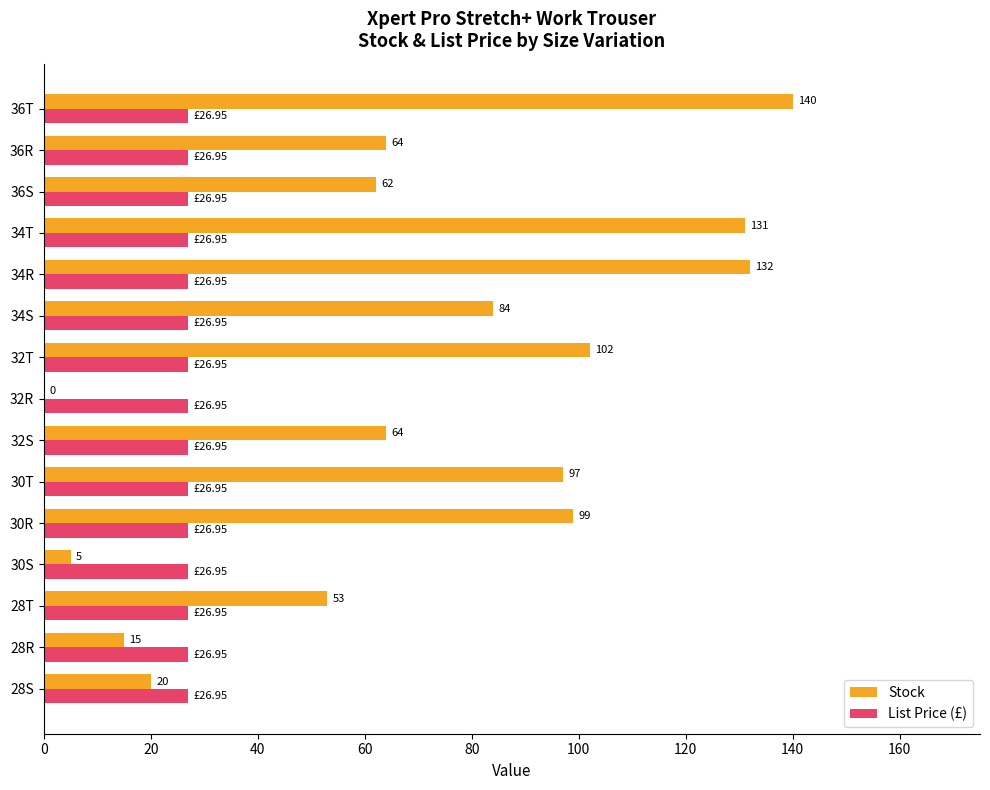

Which series changed the most between 28T and 34R?

Stock